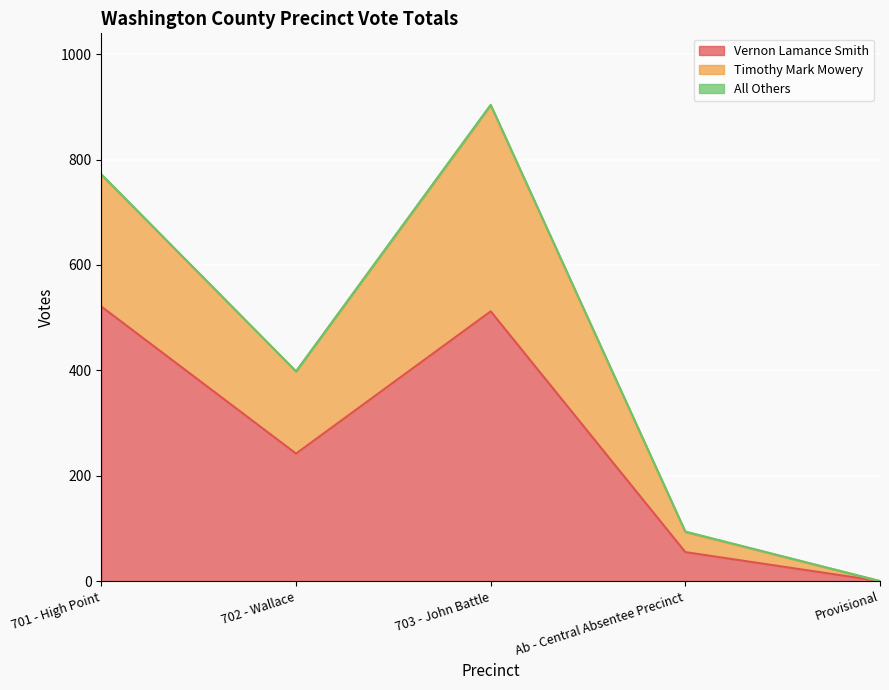

Reading right to left, extract all data points from this chart.

Vernon Lamance Smith: Provisional=0	Ab - Central Absentee Precinct=55	703 - John Battle=512	702 - Wallace=242	701 - High Point=521
Timothy Mark Mowery: Provisional=0	Ab - Central Absentee Precinct=38	703 - John Battle=391	702 - Wallace=156	701 - High Point=250
All Others: Provisional=0	Ab - Central Absentee Precinct=1	703 - John Battle=1	702 - Wallace=0	701 - High Point=1